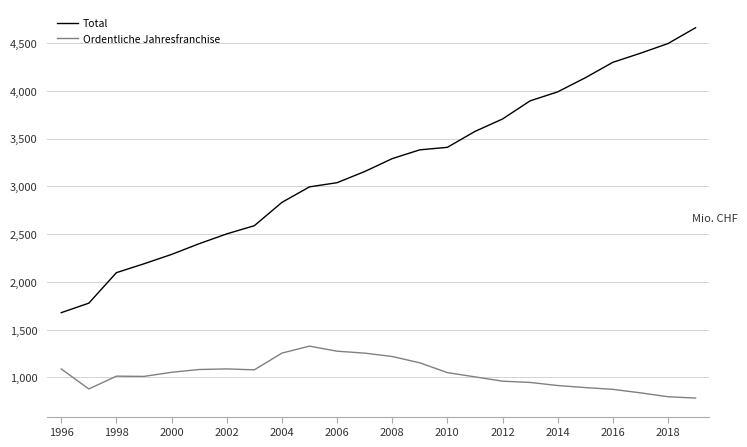

True or false: Total and Ordentliche Jahresfranchise intersect in this chart.

False